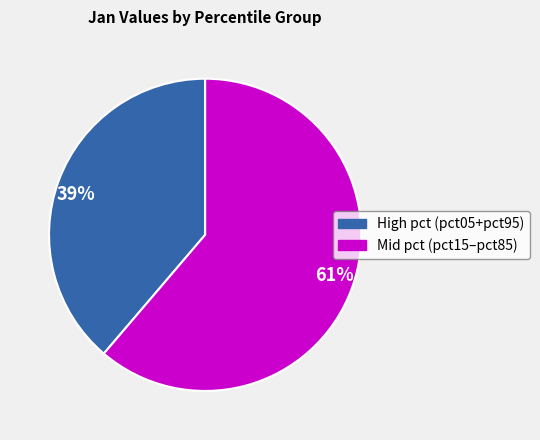

To the nearest percent, what is the difference between the largest and smallest slice percentages?

22%